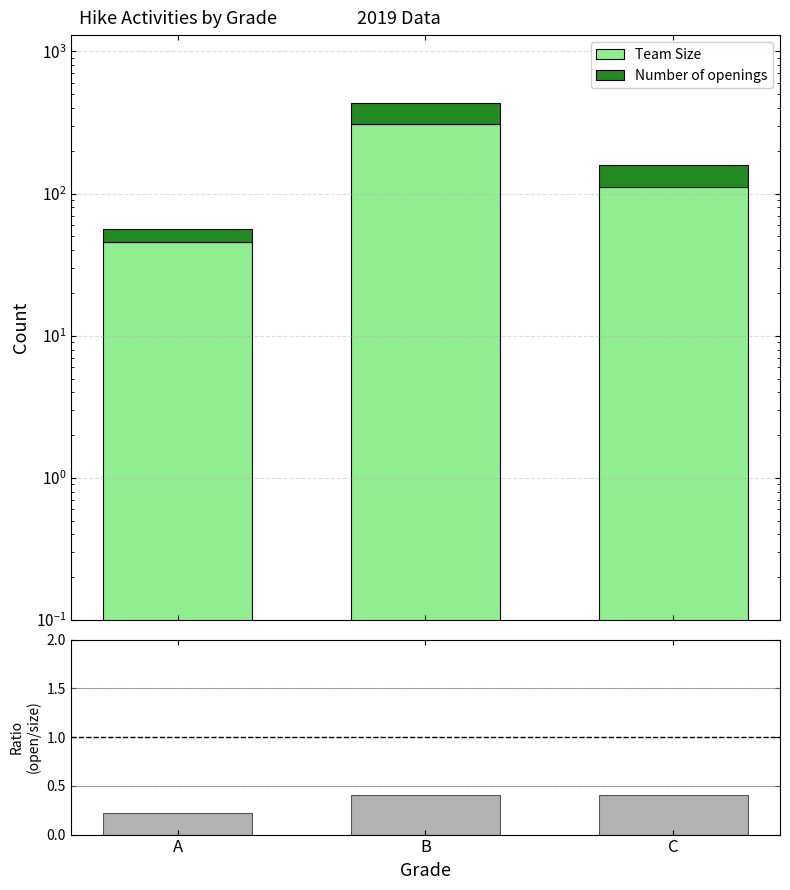

Read the Team Size value at B.

309.0